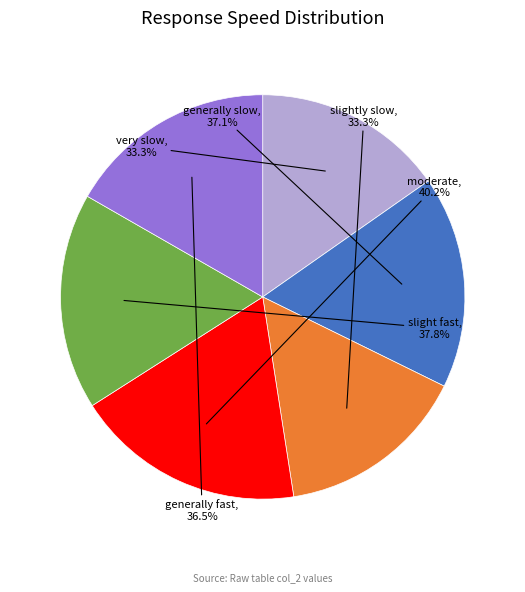

What is the change in value from slightly slow to generally fast?

+3.1